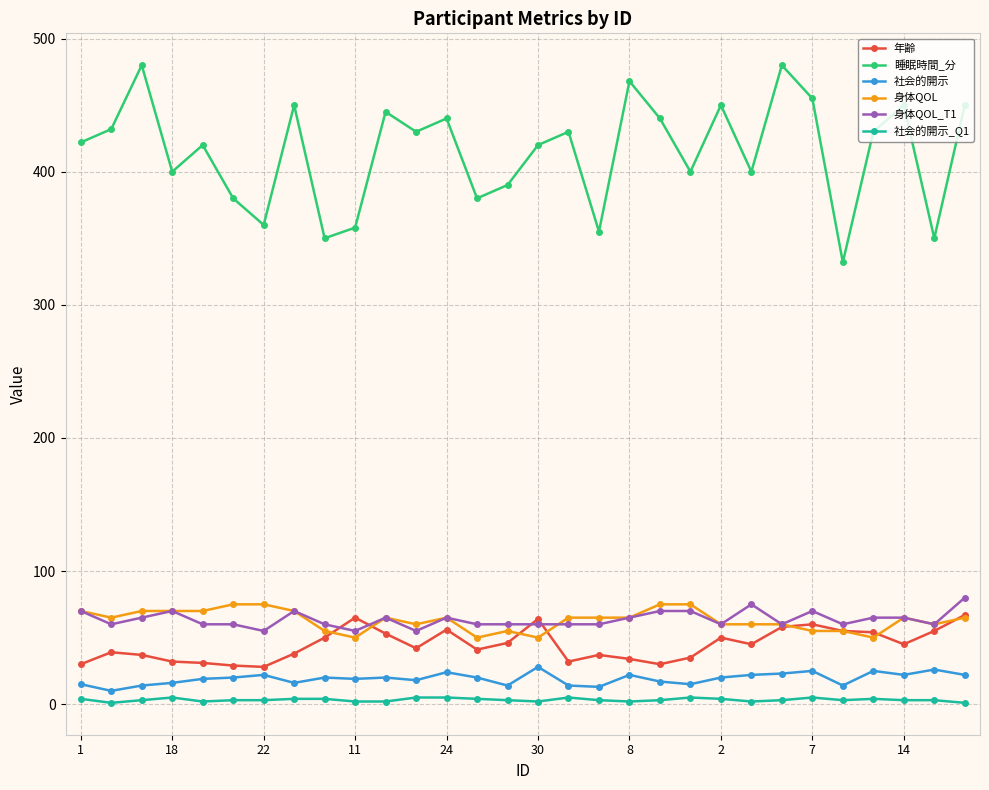

True or false: 身体QOL_T1 has more than 2 points higher than both neighbors.

True